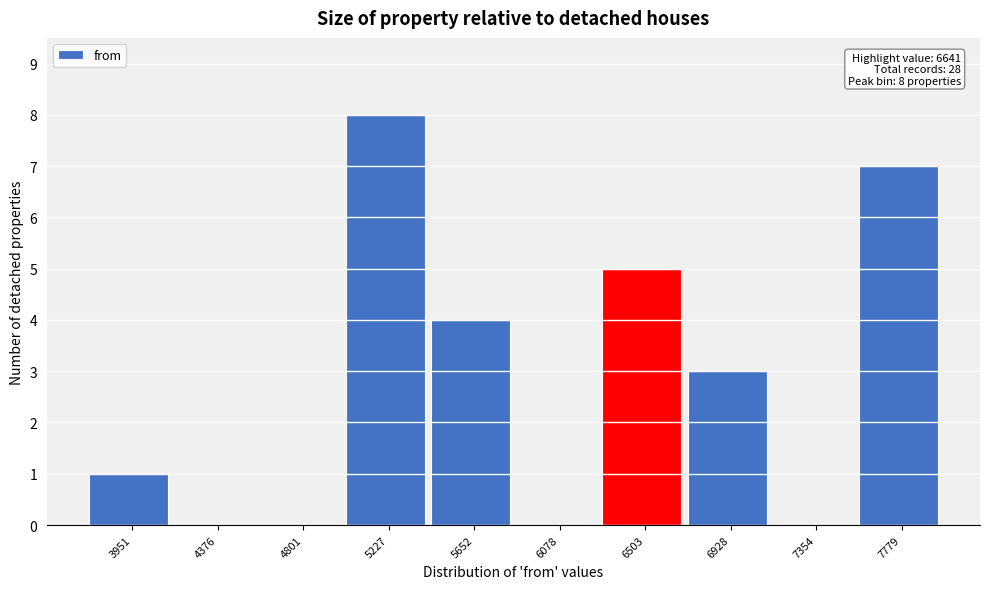

Reading left to right, transcribe all the data shown in this chart.

3951=1	4376=0	4801=0	5227=8	5652=4	6078=0	6503=5	6928=3	7354=0	7779=7